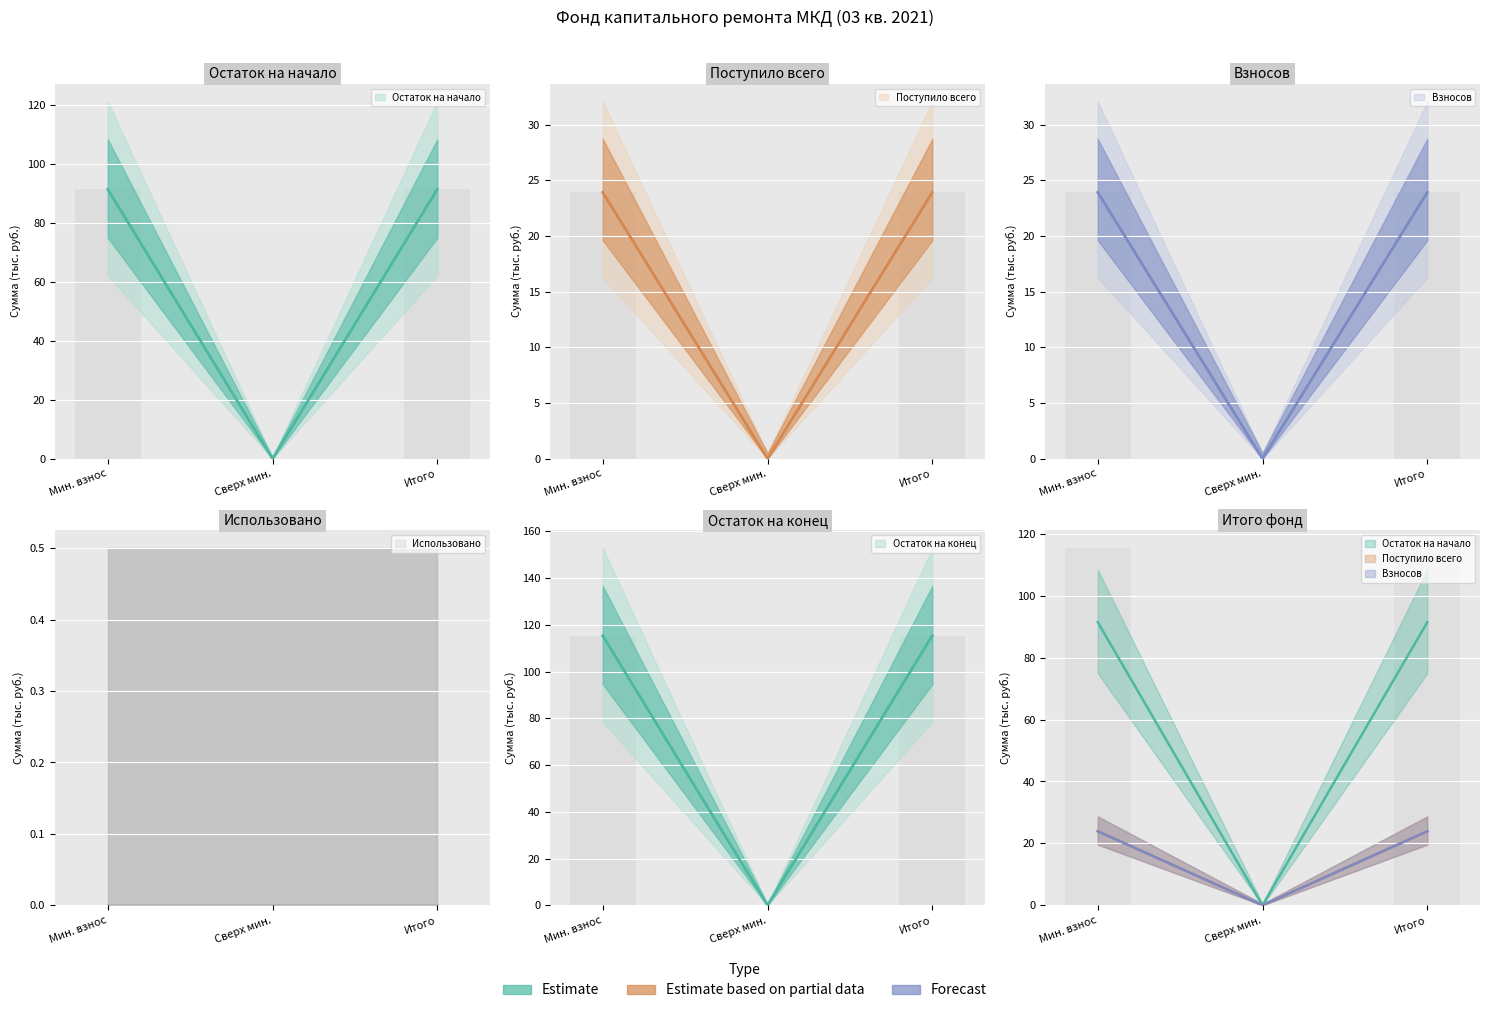

What is the difference between the Поступило всего values at Мин. взнос and Сверх мин.?

23.9